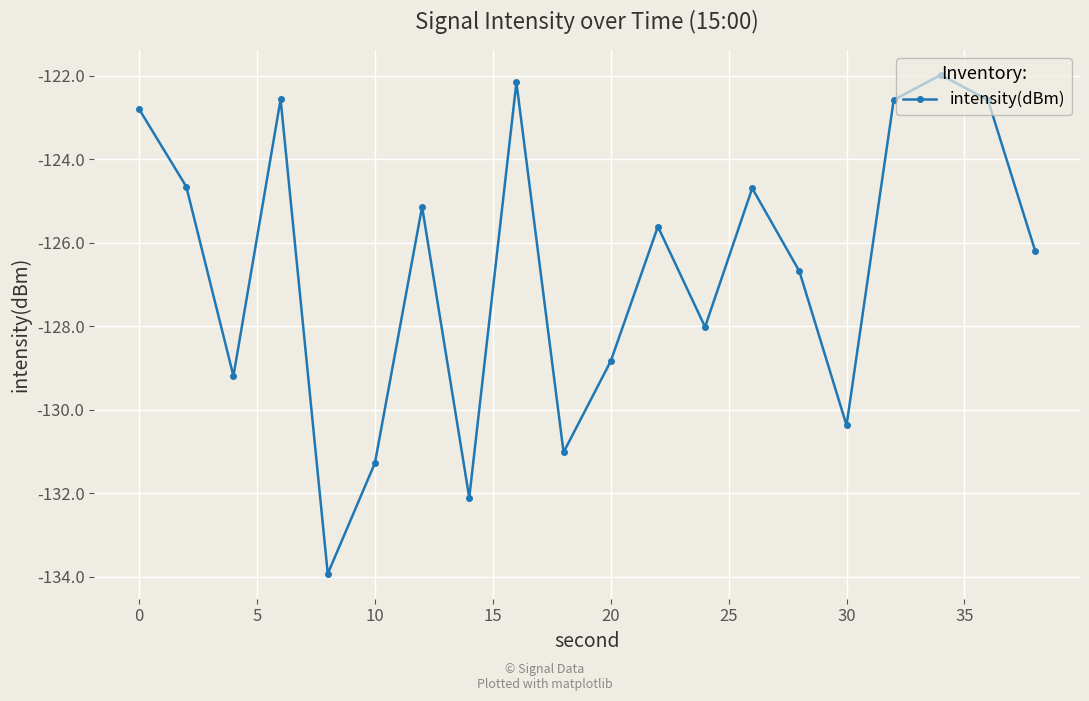

True or false: the data has more than 1 interior local peaks.

True